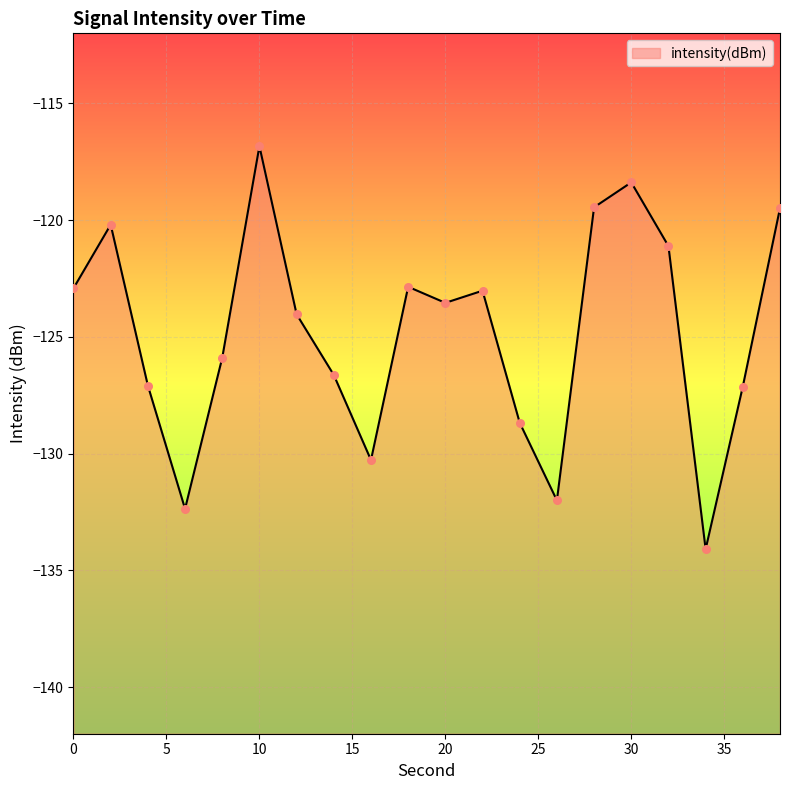

What is the change in value from 20 to 26?

-8.5